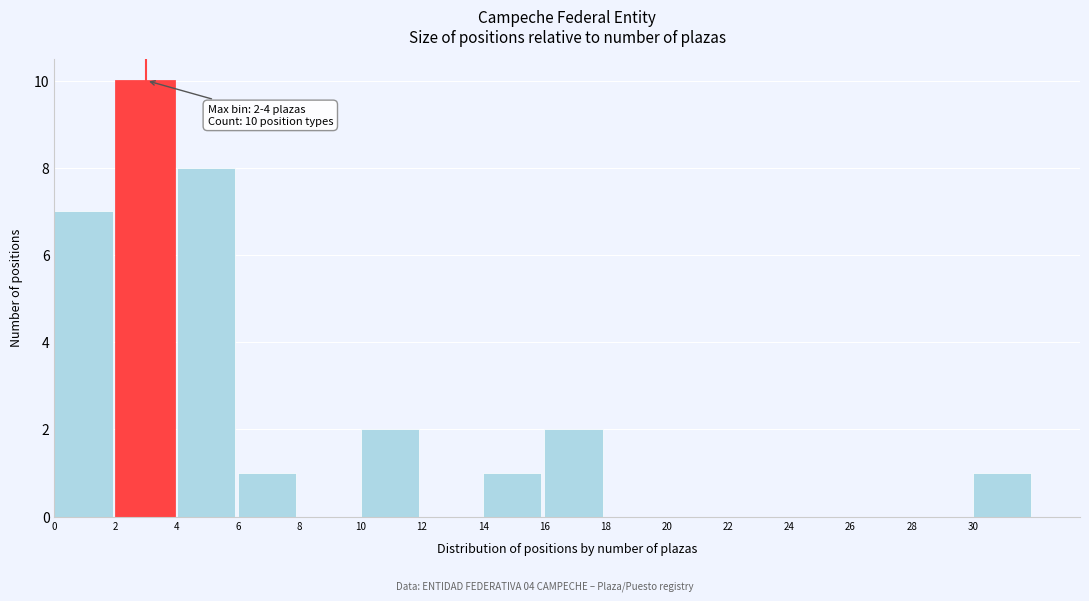

Over which range of the x-axis is the bar tallest?

2 to 4